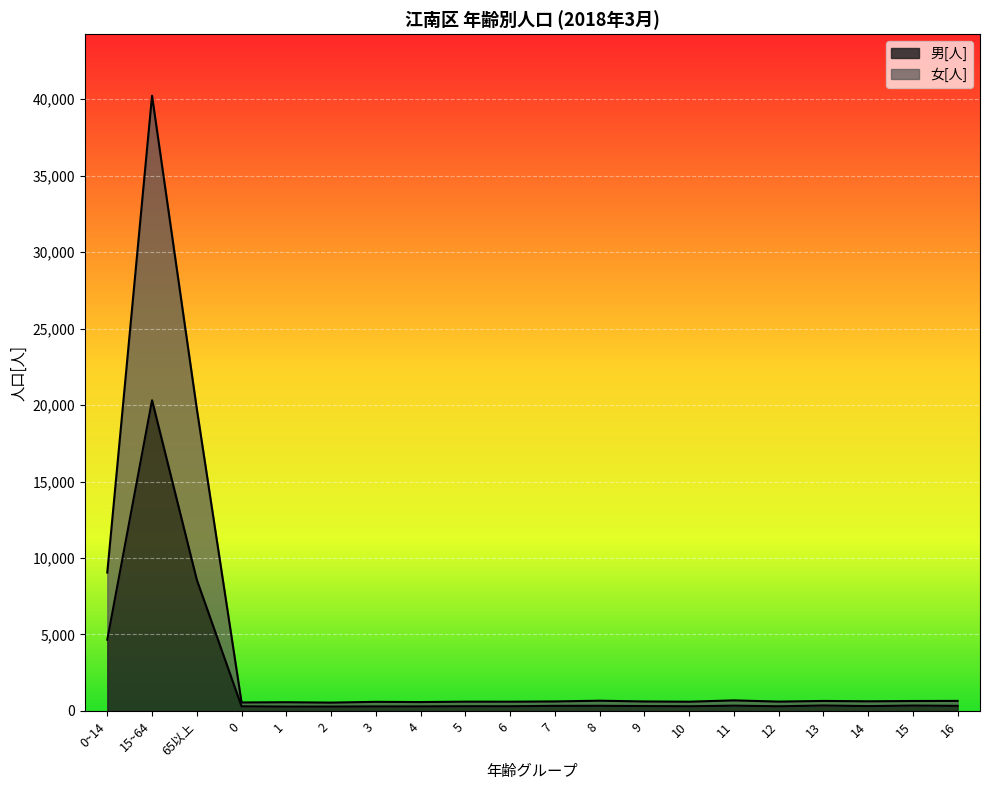

Where is 女[人] nearest to the value 20385?

65以上